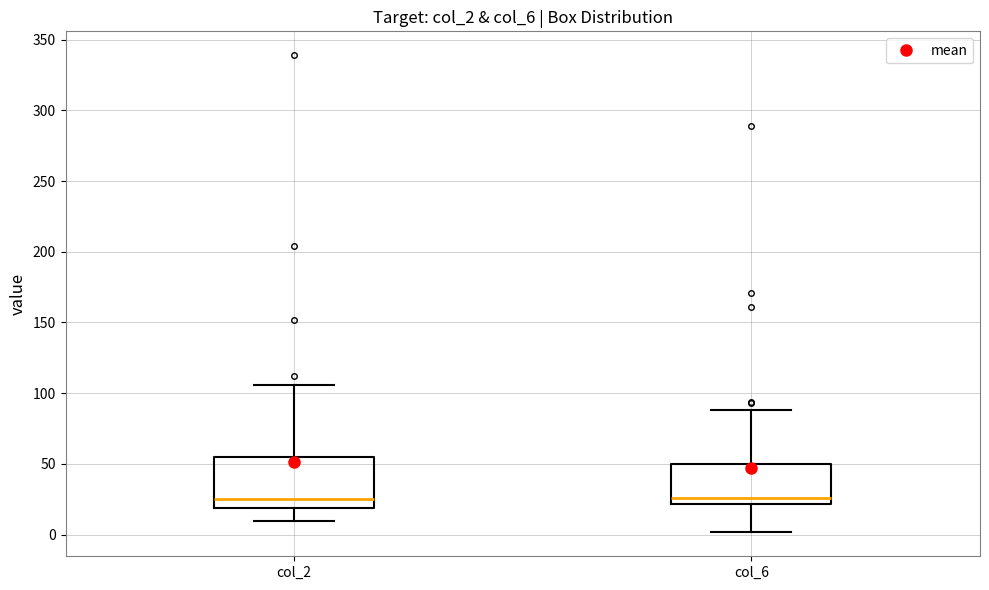

Reading left to right, read every box against the y-axis: the position of its median line, the range the box covers, and the ends of its whiskers. The values are not printed on the chart, so give them approximately, as read against the axis.

col_2: median 25, box 20 to 55, whiskers 10 to 105
col_6: median 25, box 20 to 50, whiskers 0 to 90